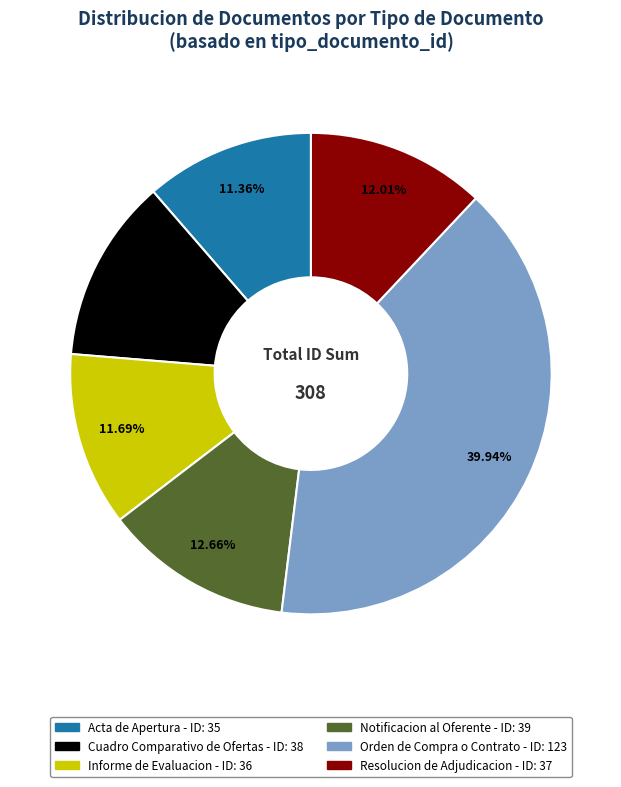

What portion of the pie excludes Informe de Evaluacion?

88.3%